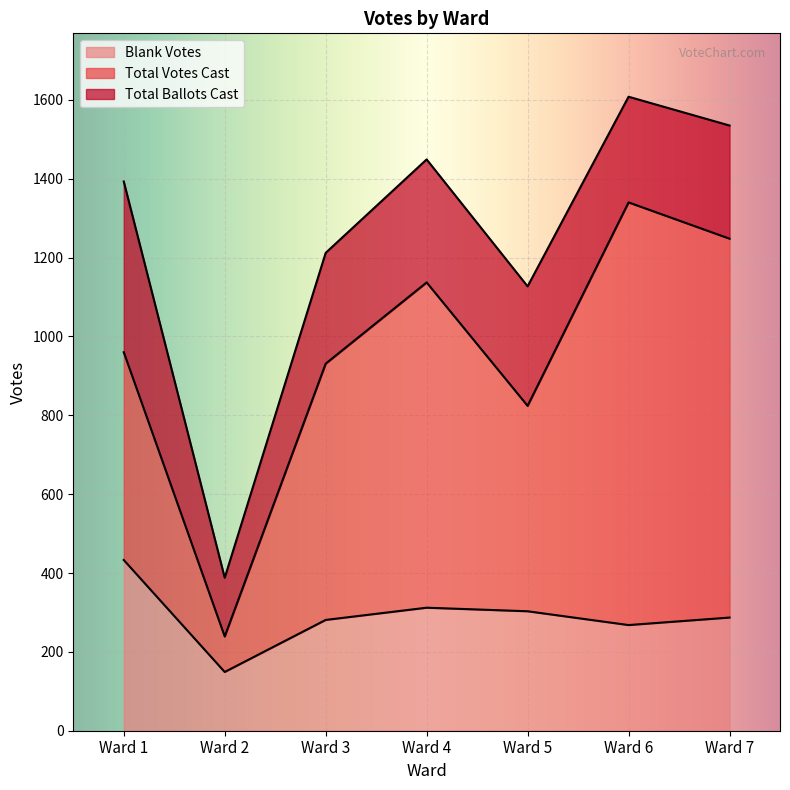

At which label does Blank Votes reach its peak?

Ward 1